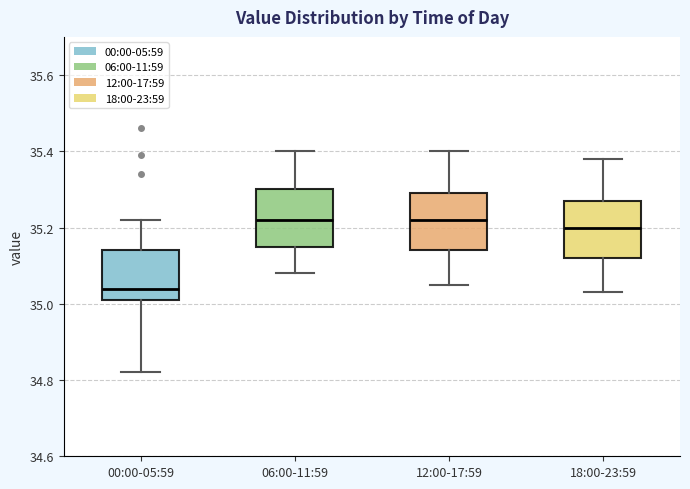

Where does the median line of the box for 00:00-05:59 sit on the y-axis? The values are not printed on the chart, so give them approximately, as read against the axis.

35.04